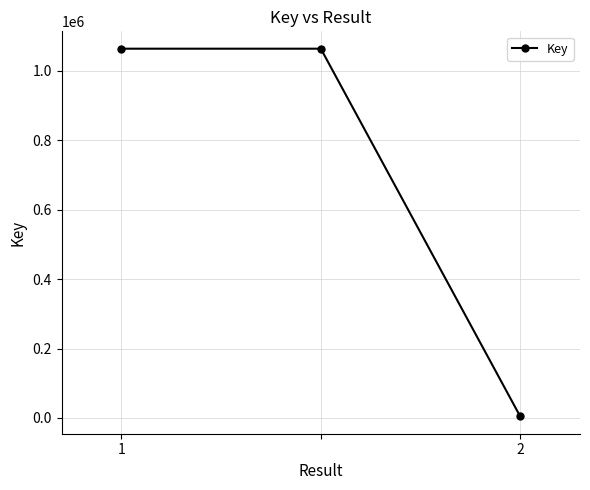

What is the greatest value displayed?

1063663